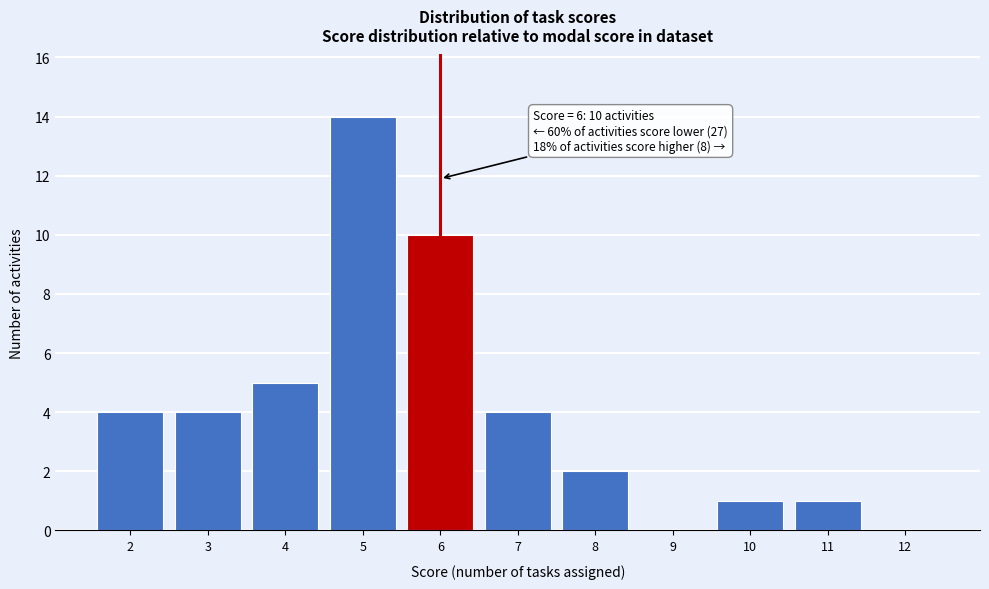

Over which range of the x-axis is the bar tallest?

4.5 to 5.5